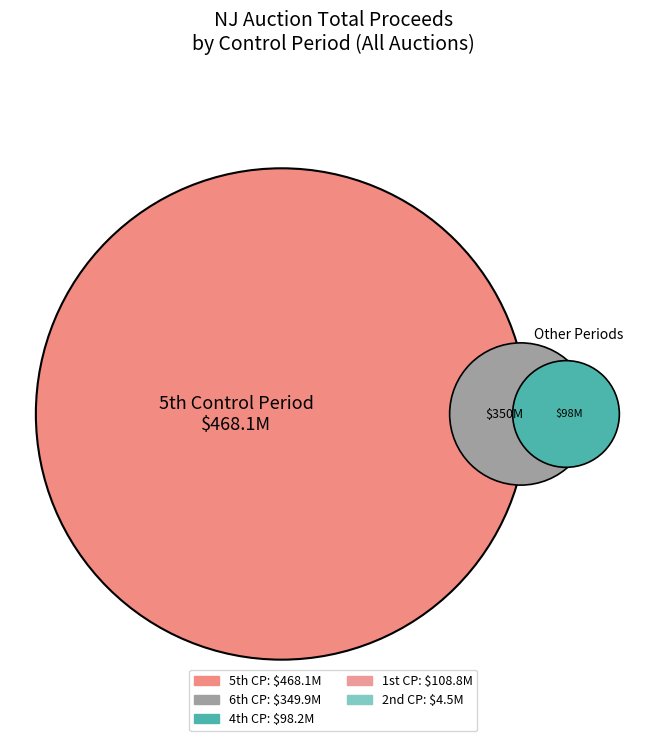

Which category has the biggest portion of the pie?

5th Control Period